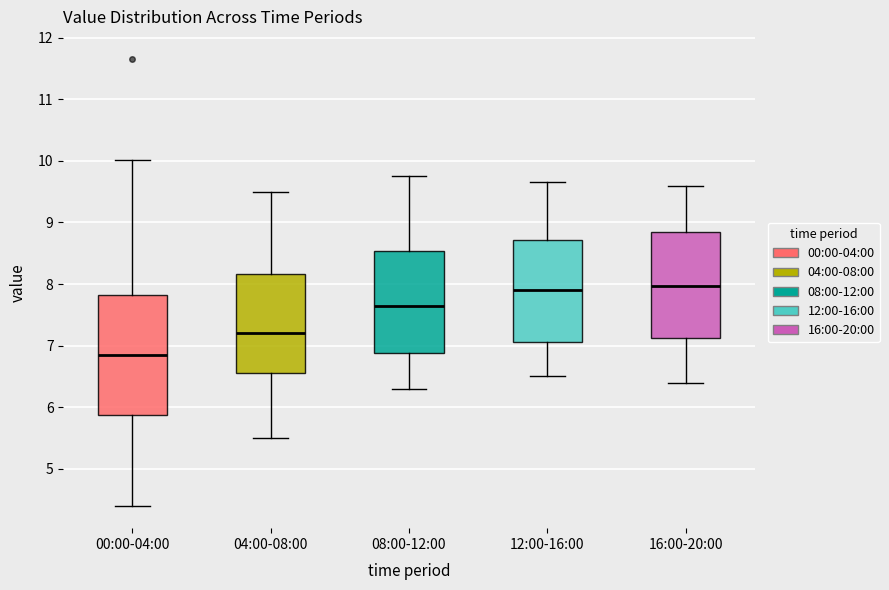

Reading left to right, transcribe this box plot: for each box, give where its median line is, the range the box spans, and where its two whiskers end, as read against the y-axis. The values are not printed on the chart, so give them approximately, as read against the axis.

00:00-04:00: median 6.9, box 5.9 to 7.8, whiskers 4.4 to 10.0
04:00-08:00: median 7.2, box 6.6 to 8.2, whiskers 5.5 to 9.5
08:00-12:00: median 7.7, box 6.9 to 8.5, whiskers 6.3 to 9.8
12:00-16:00: median 7.9, box 7.1 to 8.7, whiskers 6.5 to 9.7
16:00-20:00: median 8.0, box 7.1 to 8.8, whiskers 6.4 to 9.6